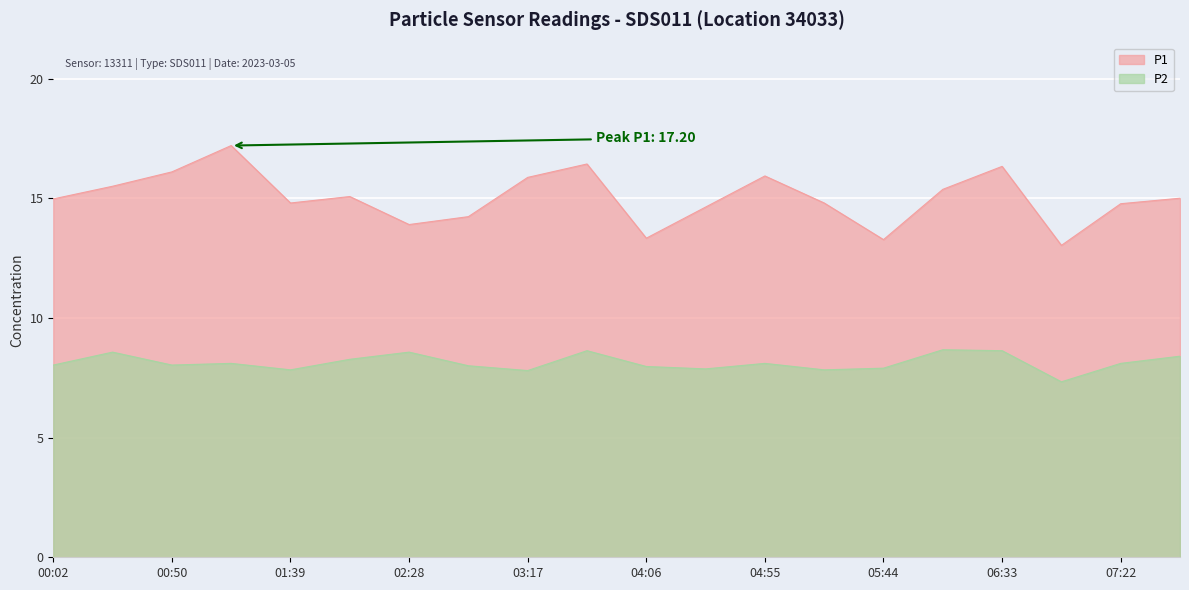

True or false: P1 and P2 cross at least once.

False